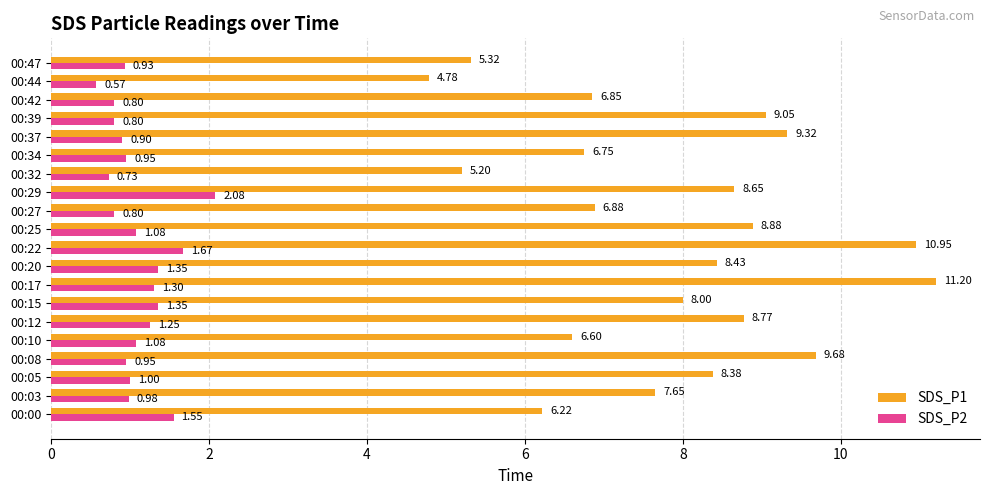

How many values in the SDS_P2 series are below 1?

10